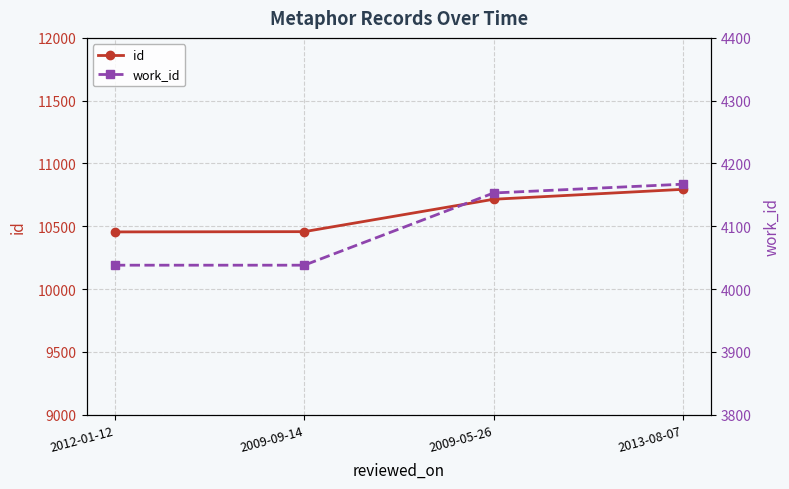

What is the label of the 4th point from the left?

2013-08-07